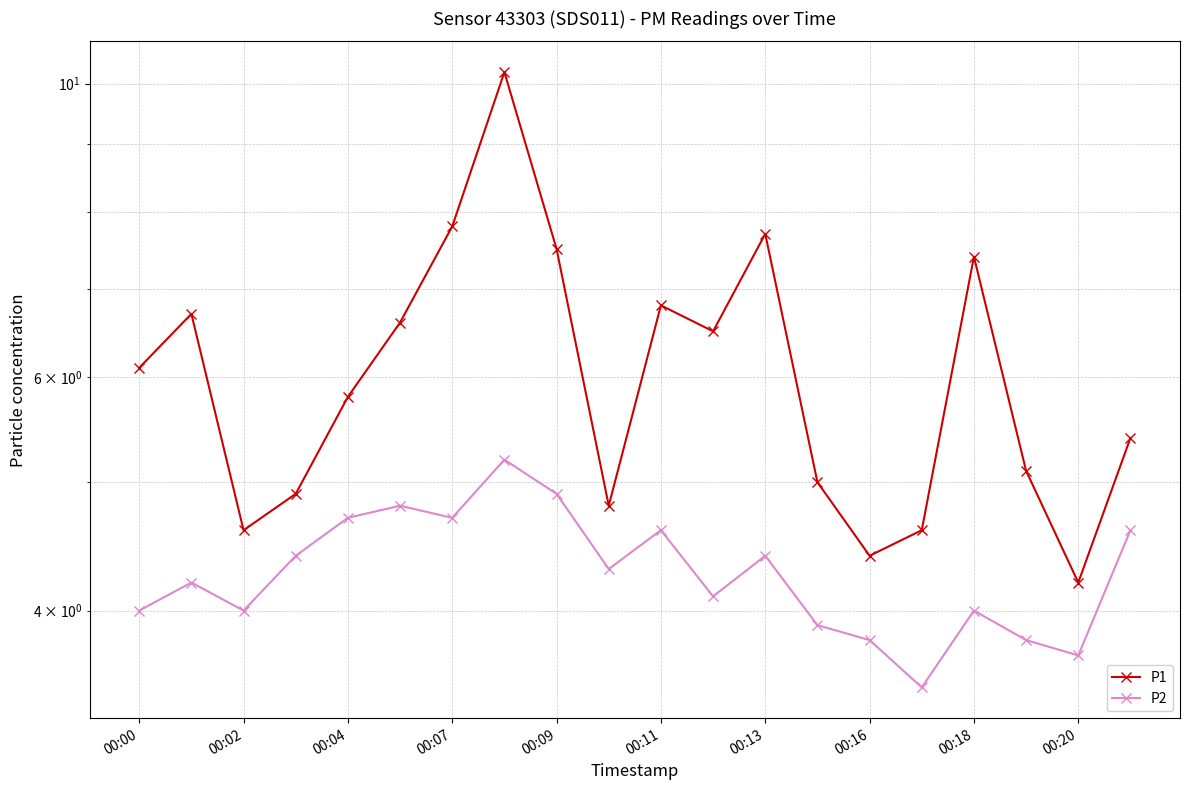

In P2, how many points are lower than both neighbors (excluding endpoints)?

6